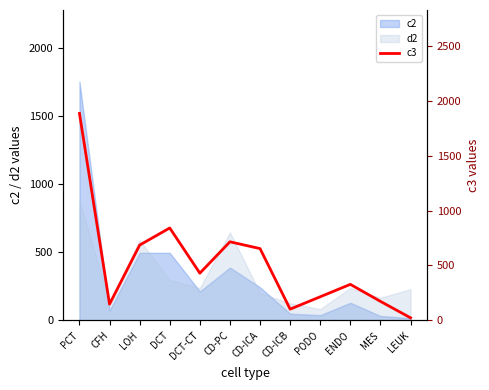

What is the difference between the maximum and second lowest values?

1784